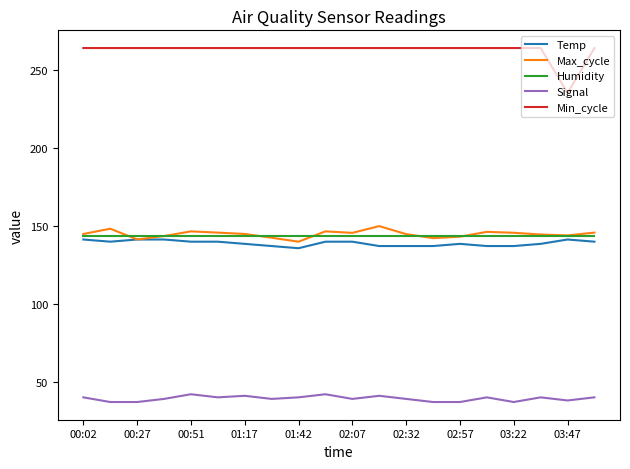

What is the smallest value displayed?

37.0